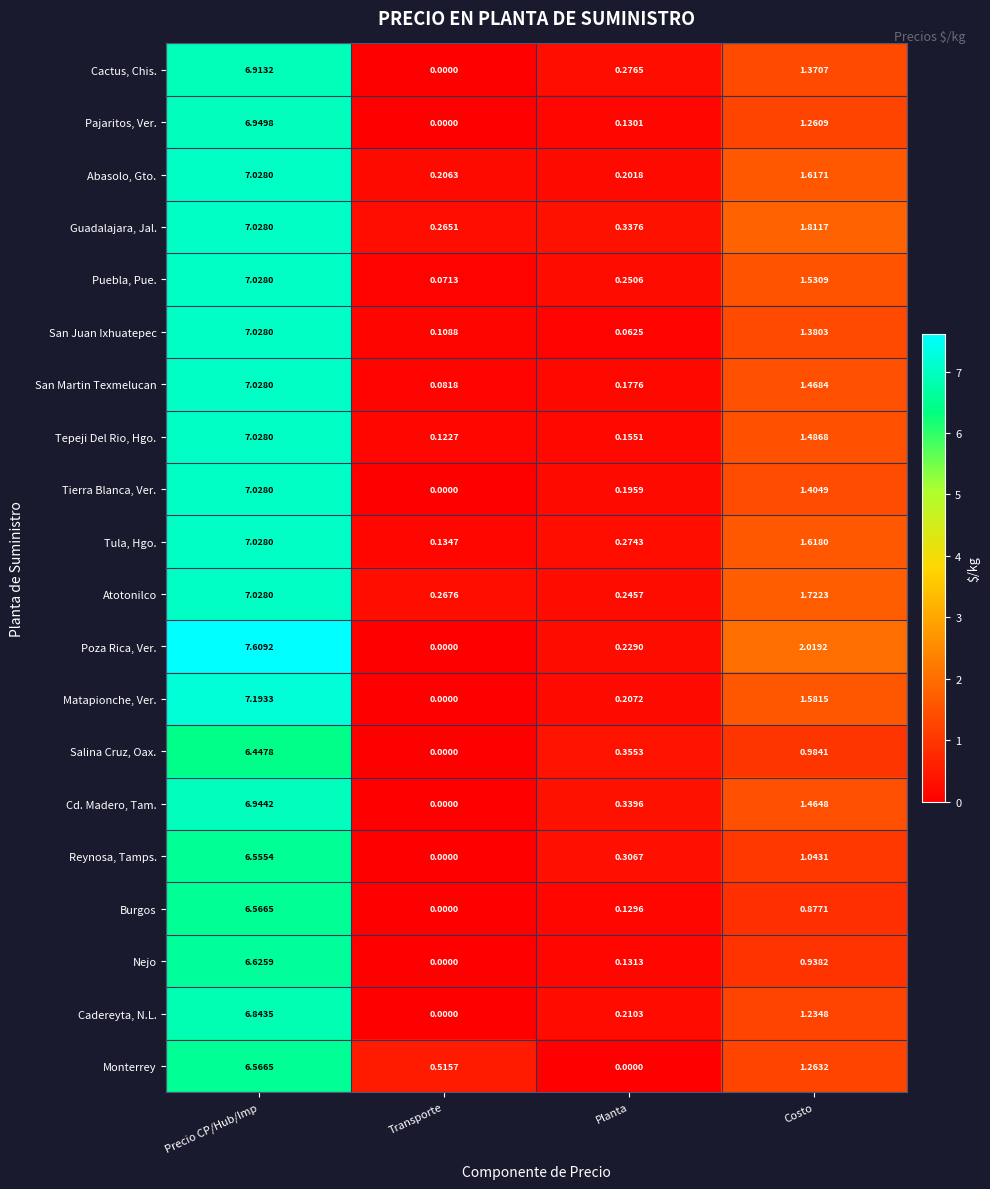

Which label corresponds to the largest value in the chart?

Precio CP/Hub/Imp